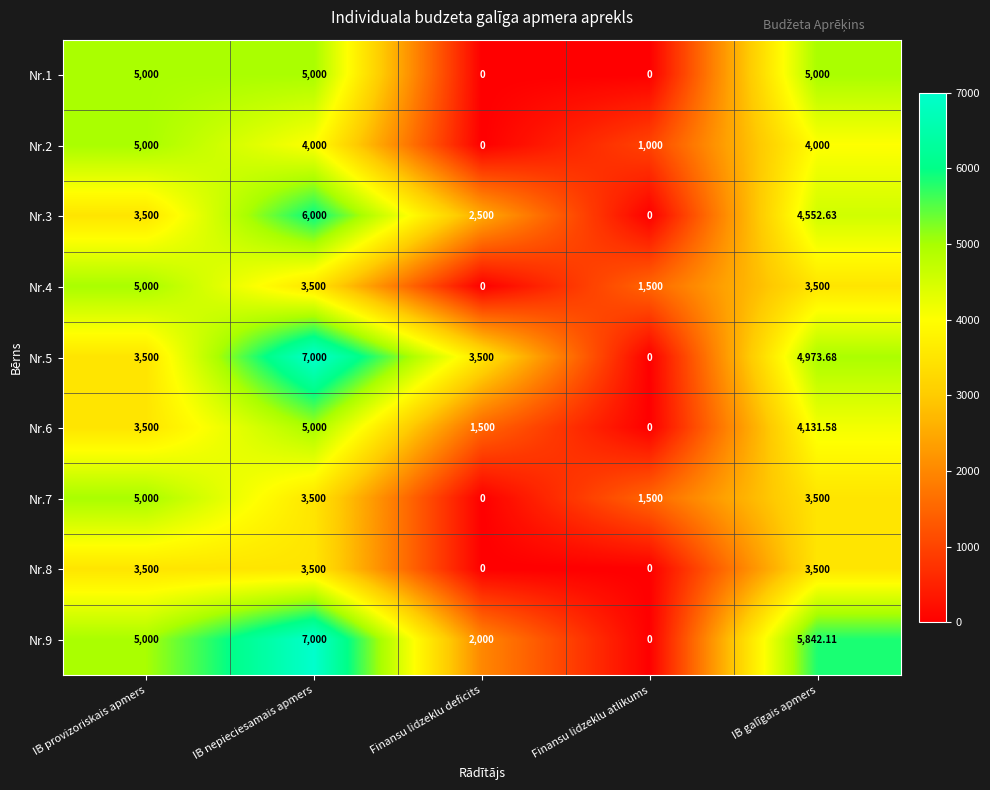

Is the value of Nr.1 at Finansu lidzeklu deficits greater than the value of Nr.5 at IB galīgais apmers?

No